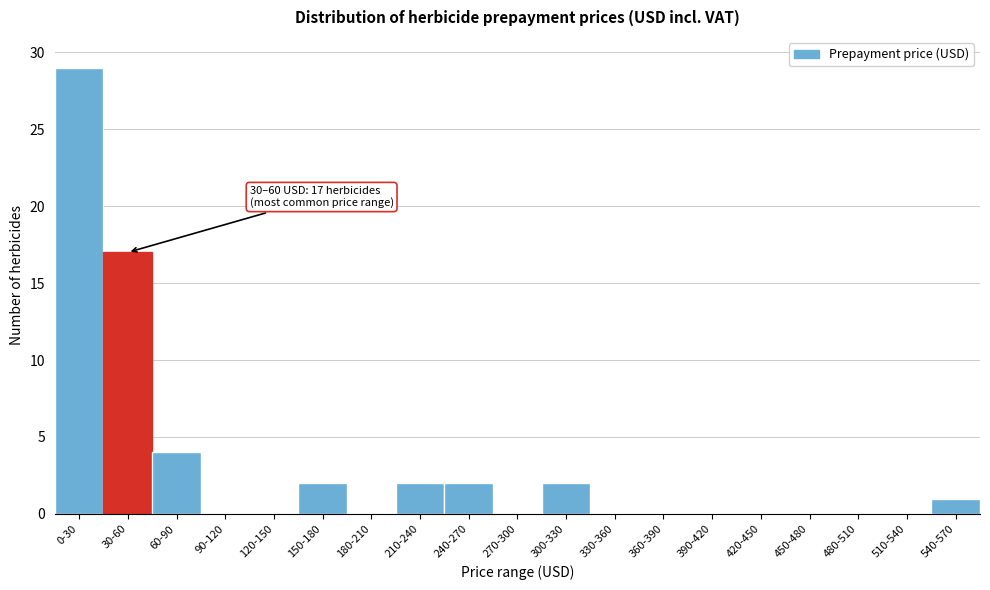

Reading left to right, list all the values displayed in this chart.

0-30=29	30-60=17	60-90=4	90-120=0	120-150=0	150-180=2	180-210=0	210-240=2	240-270=2	270-300=0	300-330=2	330-360=0	360-390=0	390-420=0	420-450=0	450-480=0	480-510=0	510-540=0	540-570=1